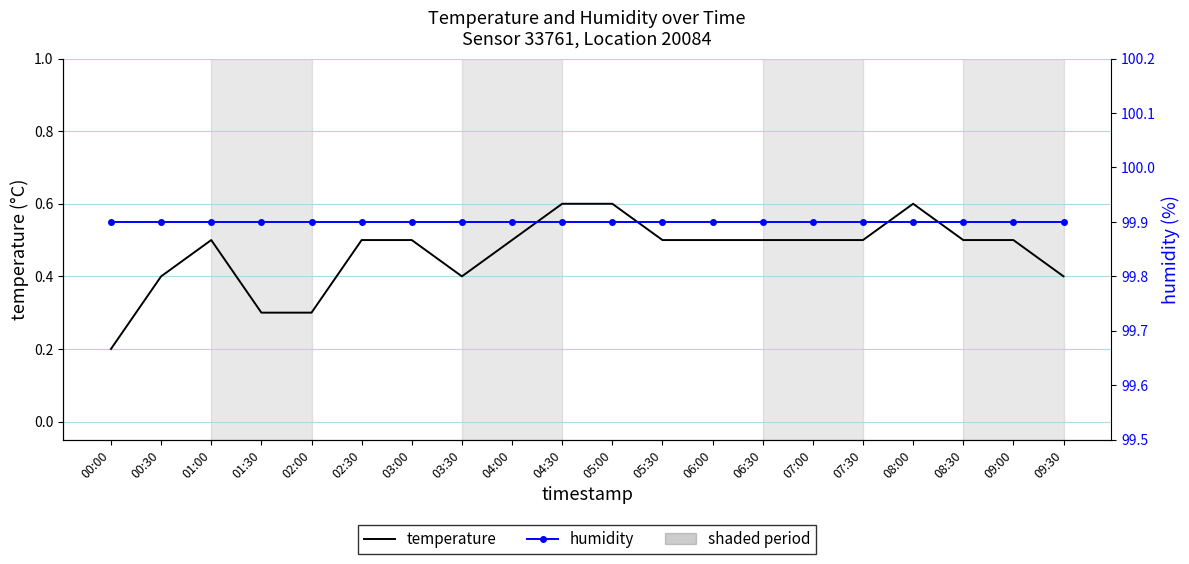

Which label corresponds to the largest value in the chart?

00:00